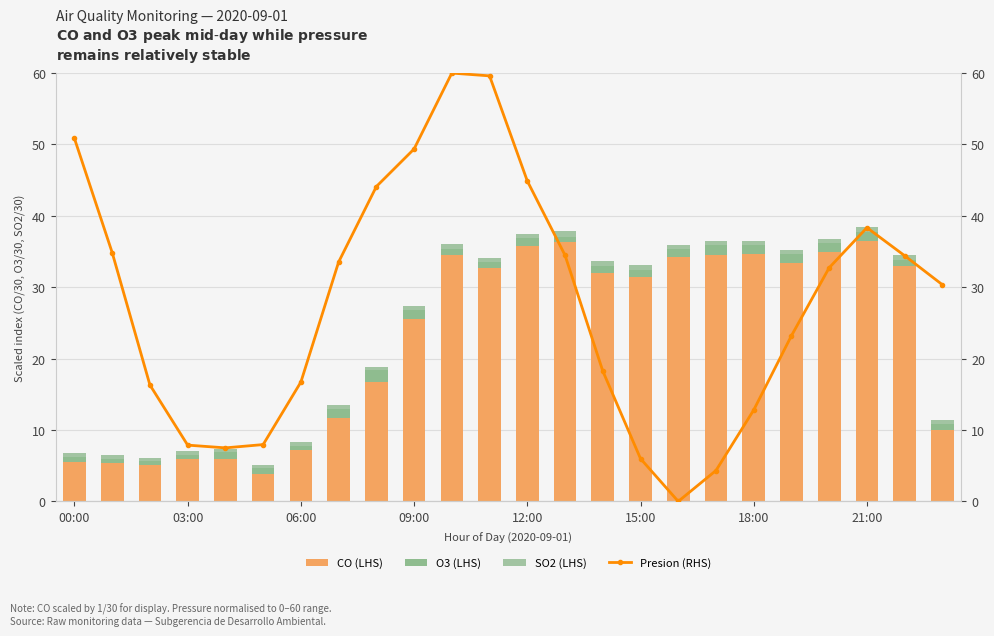

At which label does CO (LHS) first exceed 32?

10